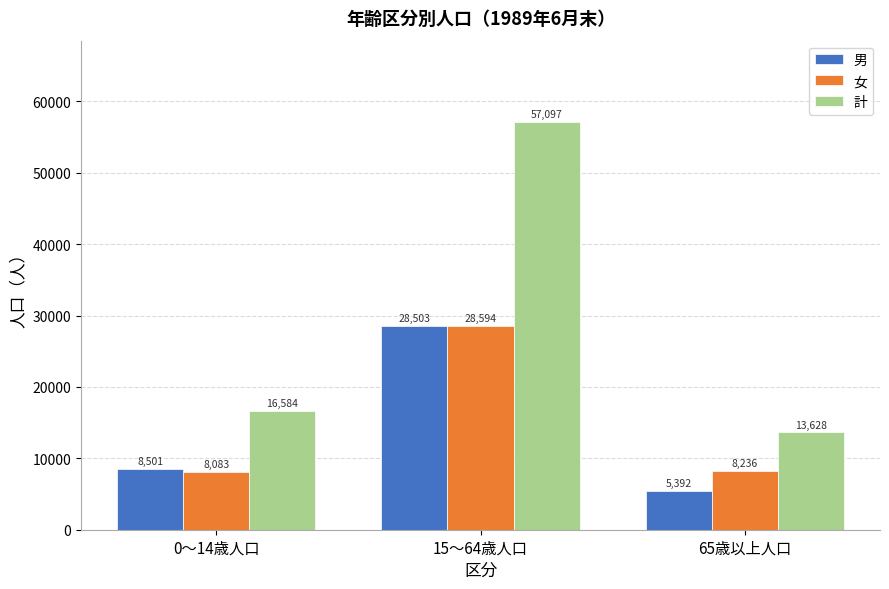

How many categories are shown in the chart?

3